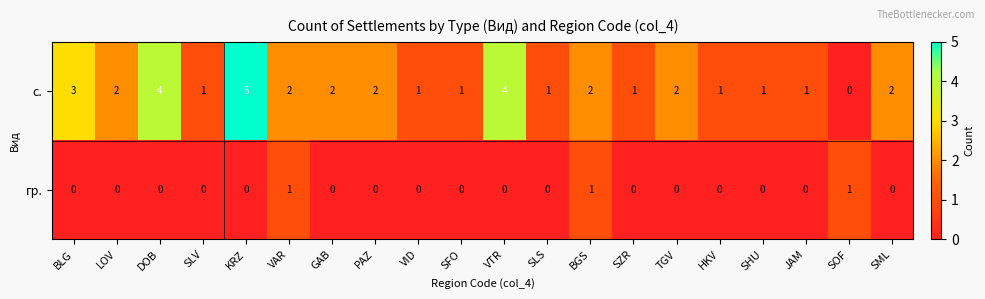

List the series in order of their peak value, lowest first.

гр., с.